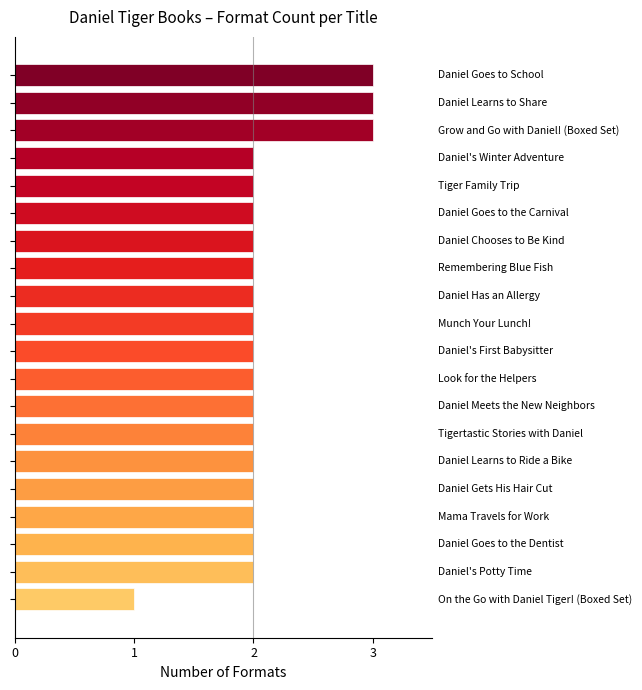

What is the greatest value displayed?

3